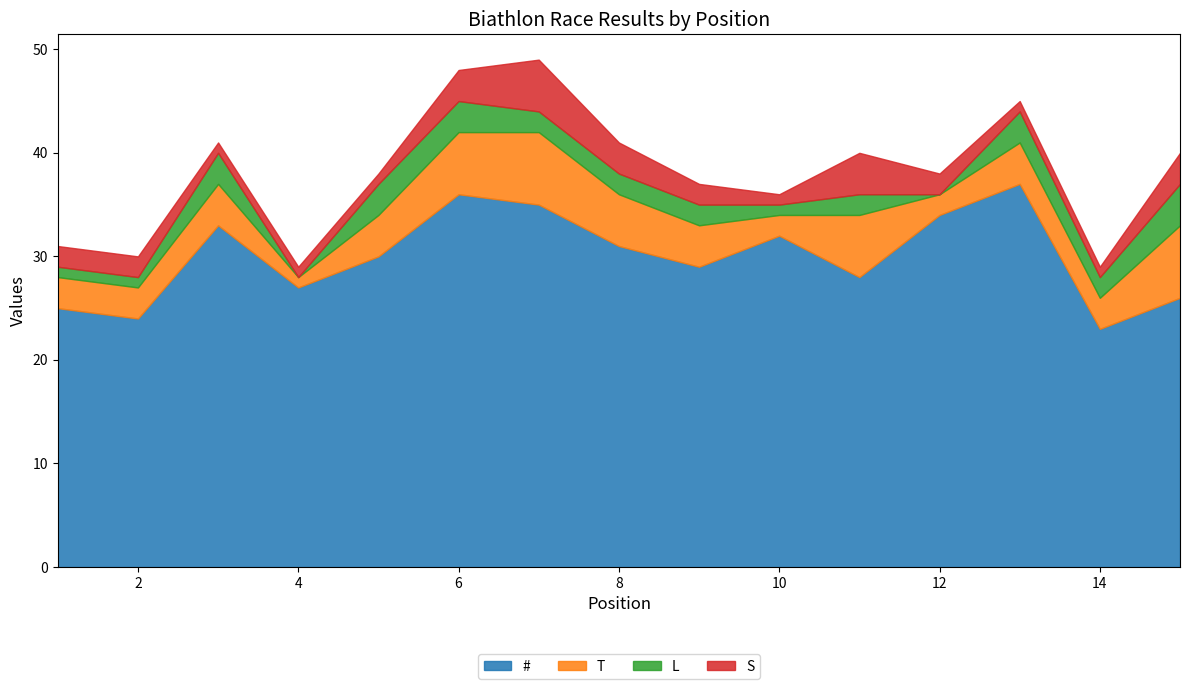

What is the value of the S point at the 10th from the left?

1